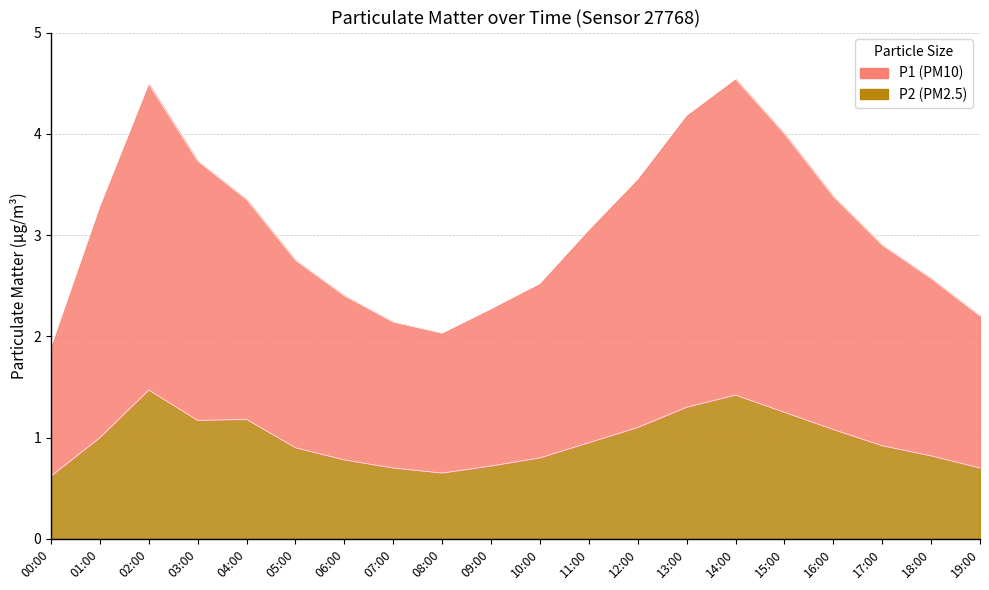

List the labels in order of P2 value, smallest first.

00:00, 08:00, 07:00, 19:00, 09:00, 06:00, 10:00, 18:00, 05:00, 17:00, 11:00, 01:00, 16:00, 12:00, 03:00, 04:00, 15:00, 13:00, 14:00, 02:00